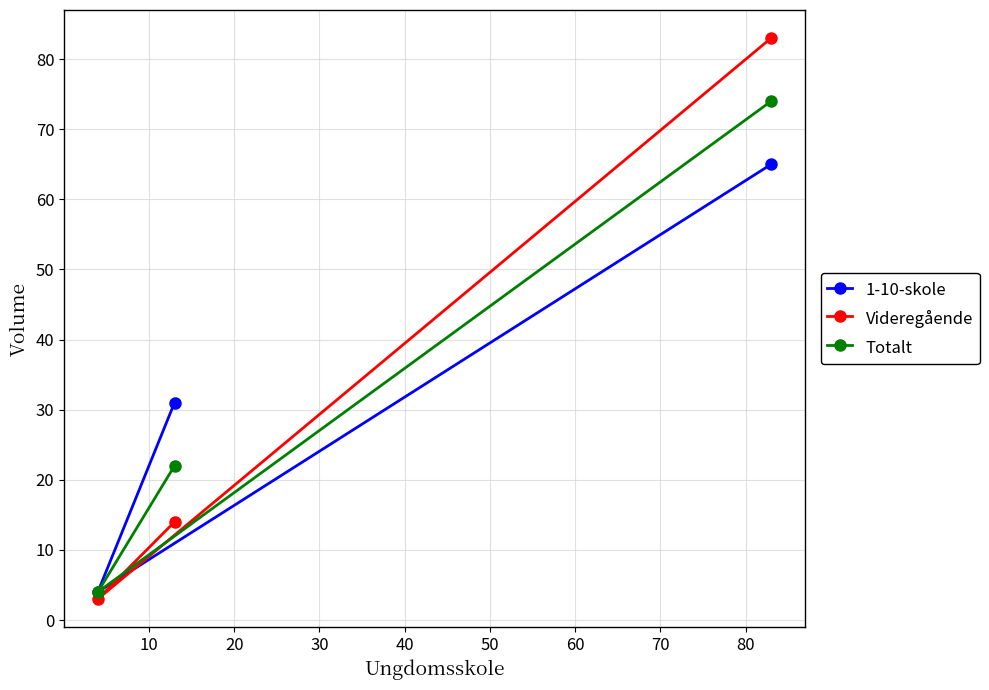

Which series has the largest range (max minus min)?

Videregående